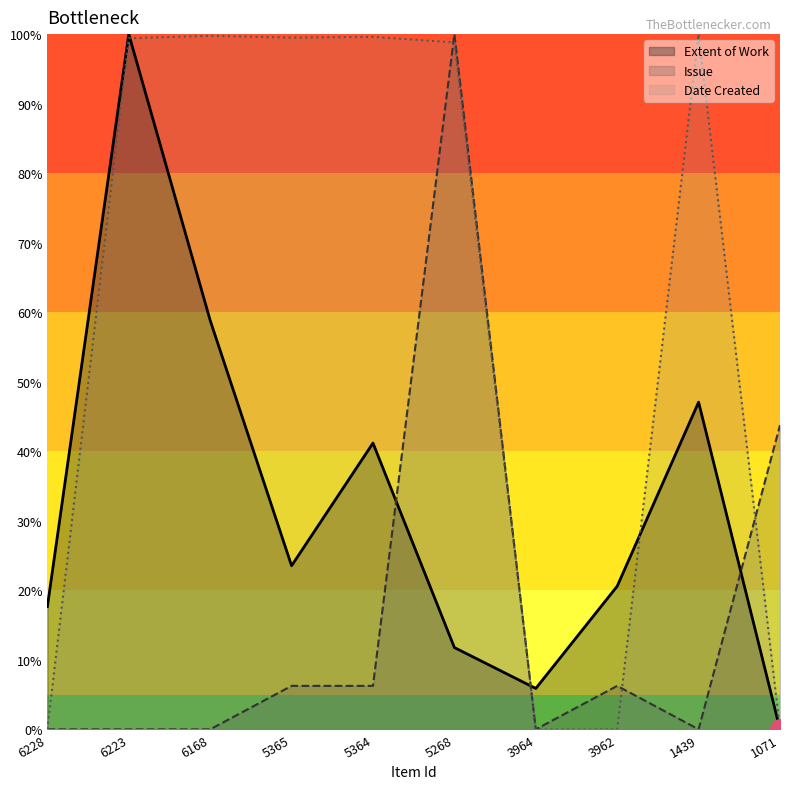

Rank the series by their average value, from highest to lowest.

Date Created, Extent of Work, Issue